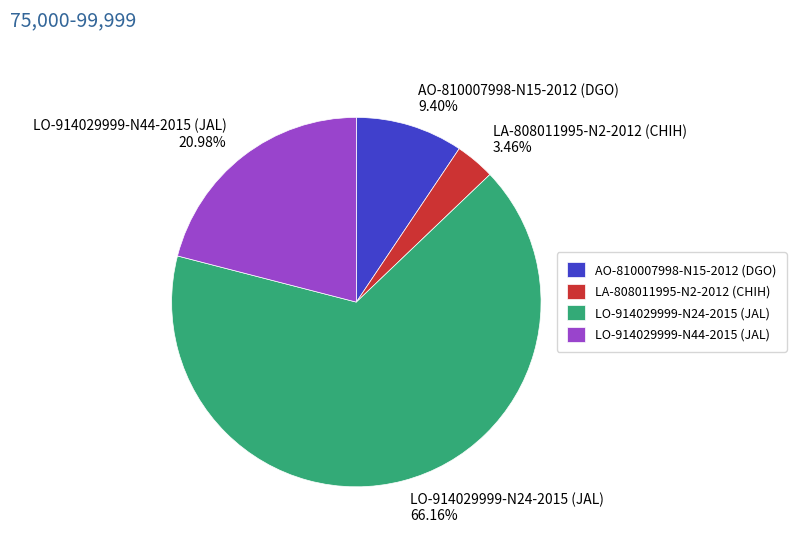

True or false: LO-914029999-N44-2015 (JAL) accounts for 21% of the total.

True